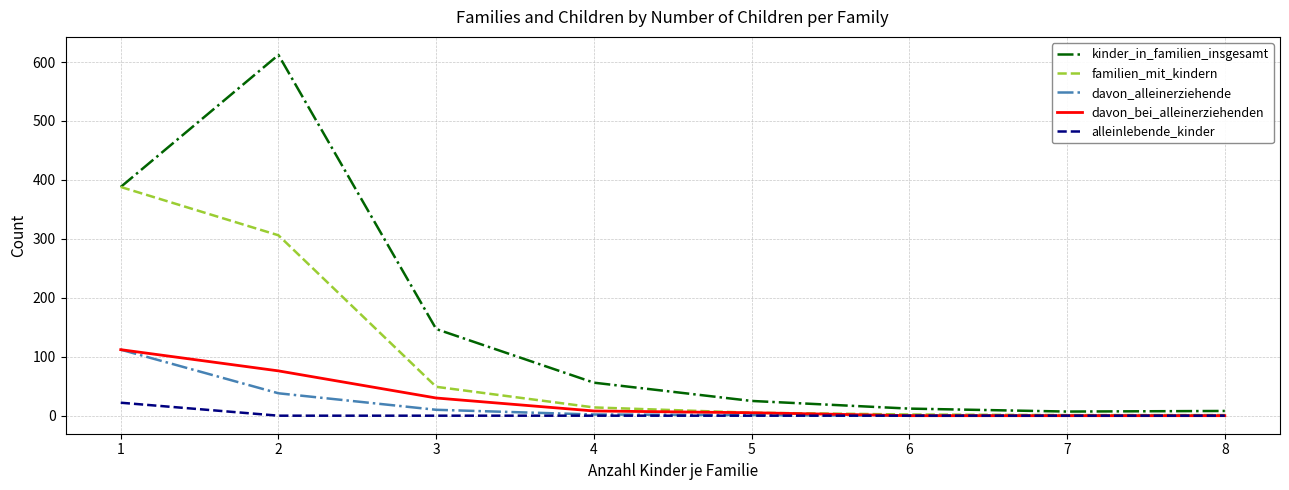

What is the sum of the davon_bei_alleinerziehenden values at 1 and 6?

112